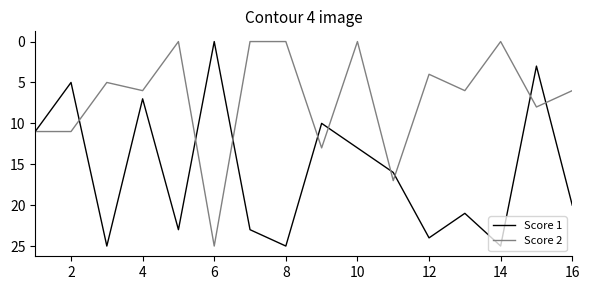

What is the highest value of the Score 2 series?

25